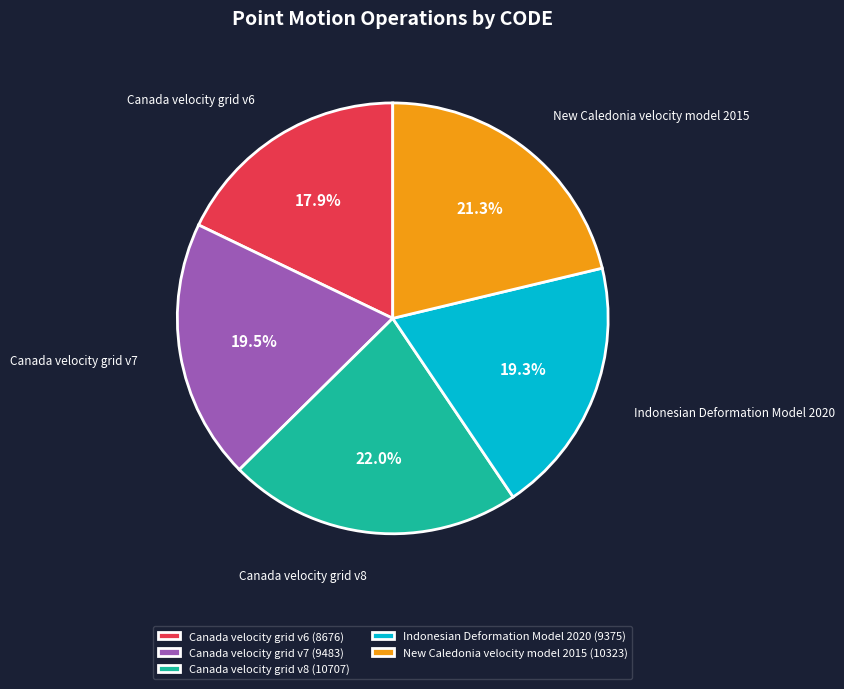

How many segments does this pie chart have?

5